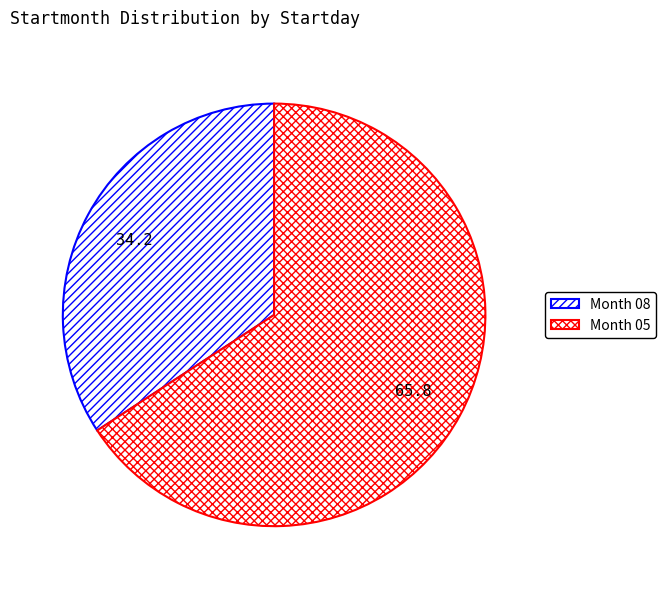

How many segments does this pie chart have?

2